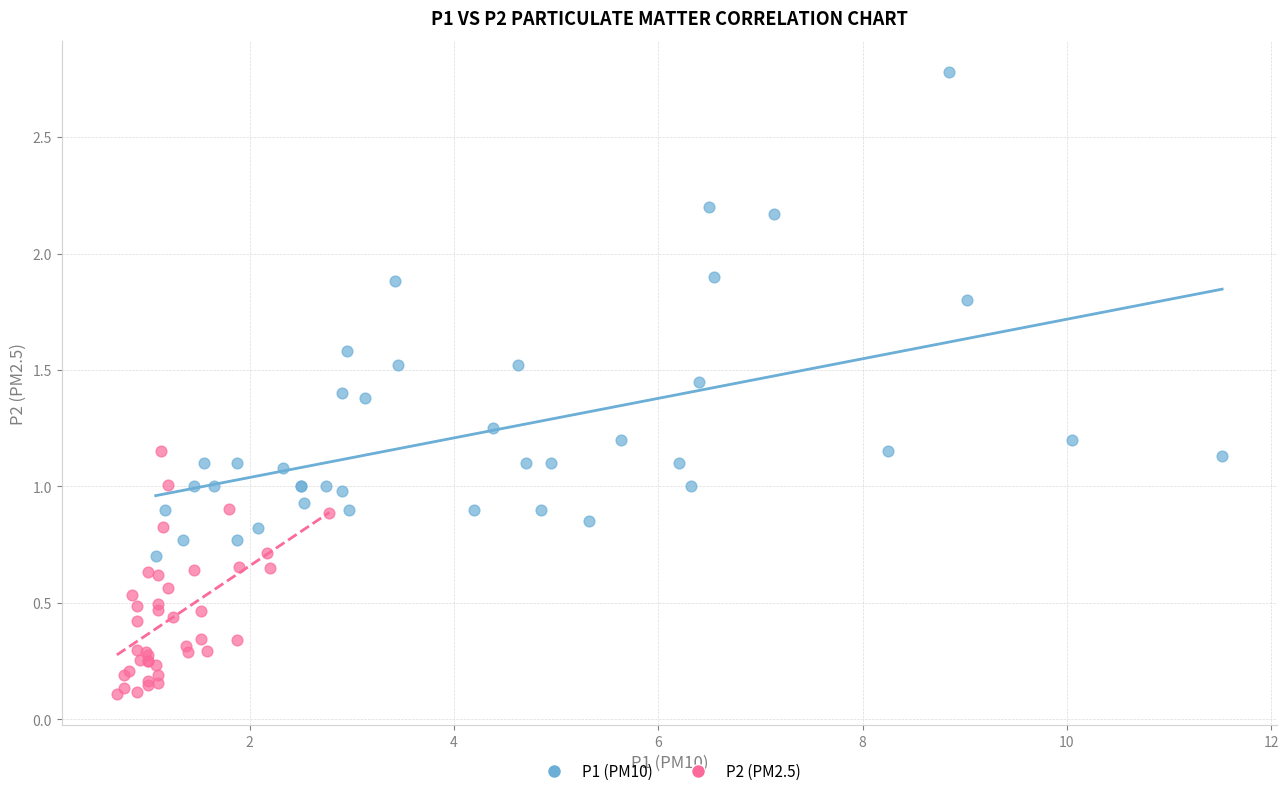

Which series has the largest Y range (max minus min)?

P1 (PM10)